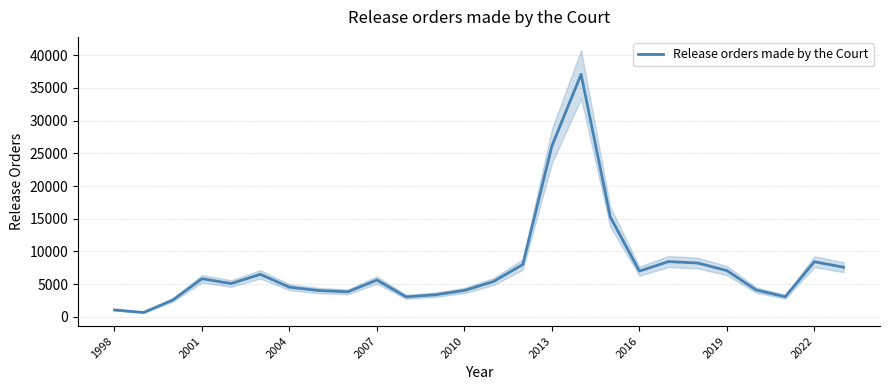

What is the maximum value shown in the chart?

37097